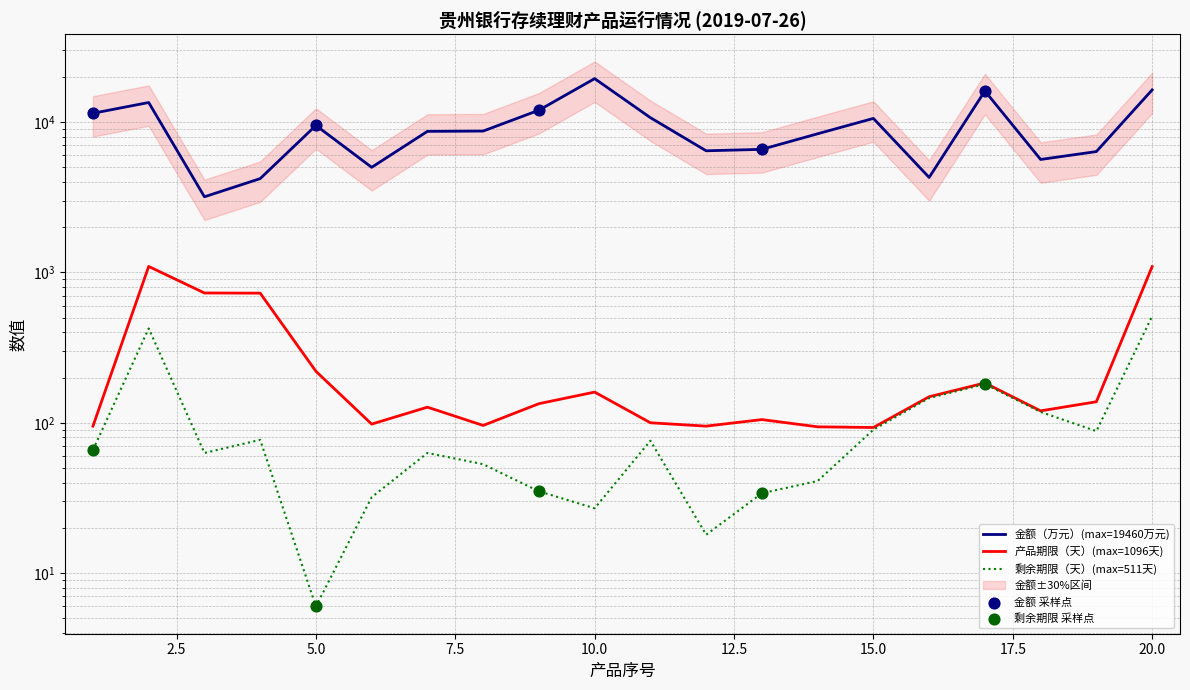

Which series has the largest total across all categories?

金额（万元）